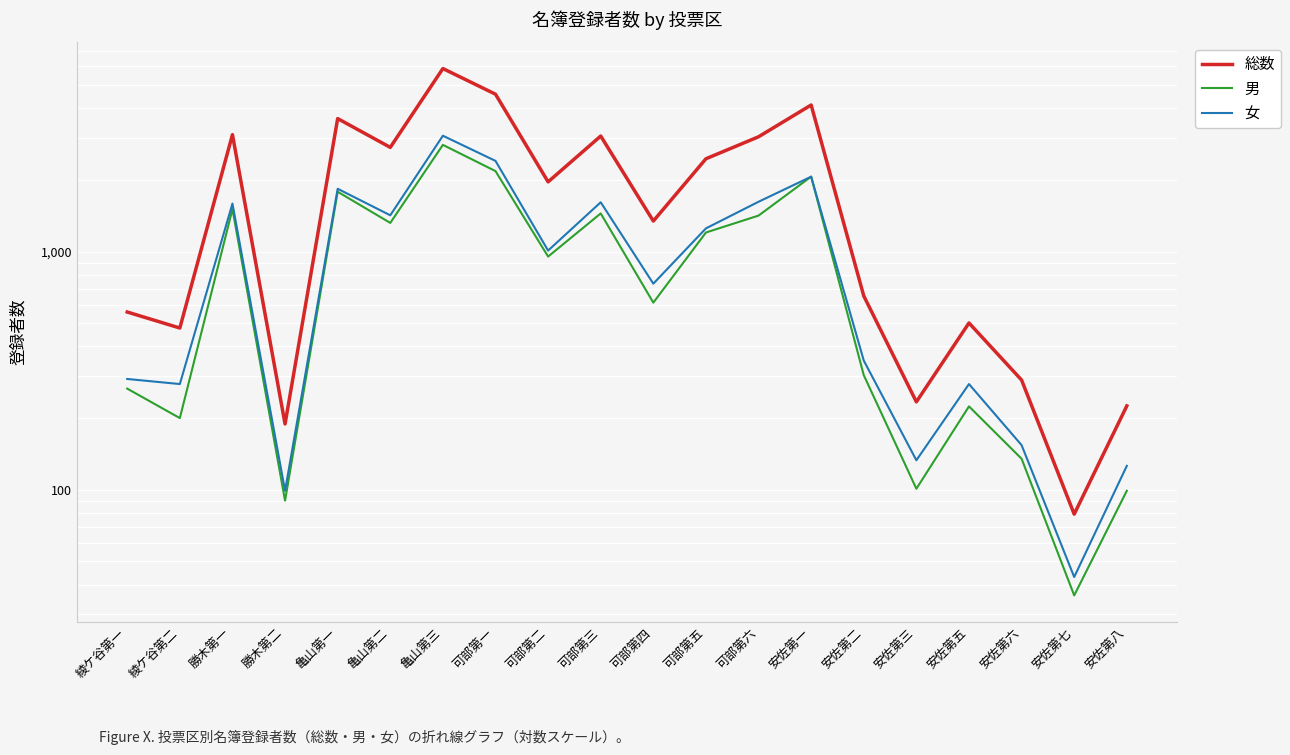

Which series ends up on top after the final intersection of 男 and 女?

女